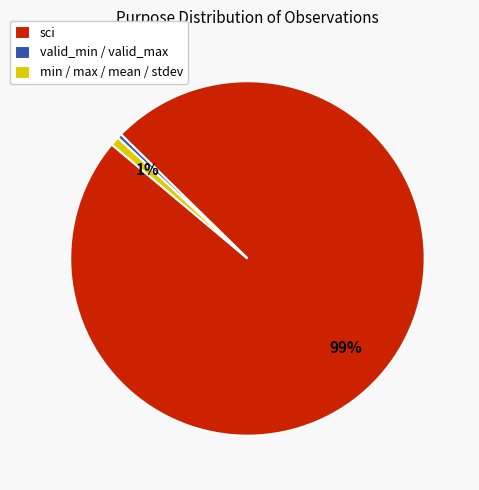

Which category has the biggest portion of the pie?

sci